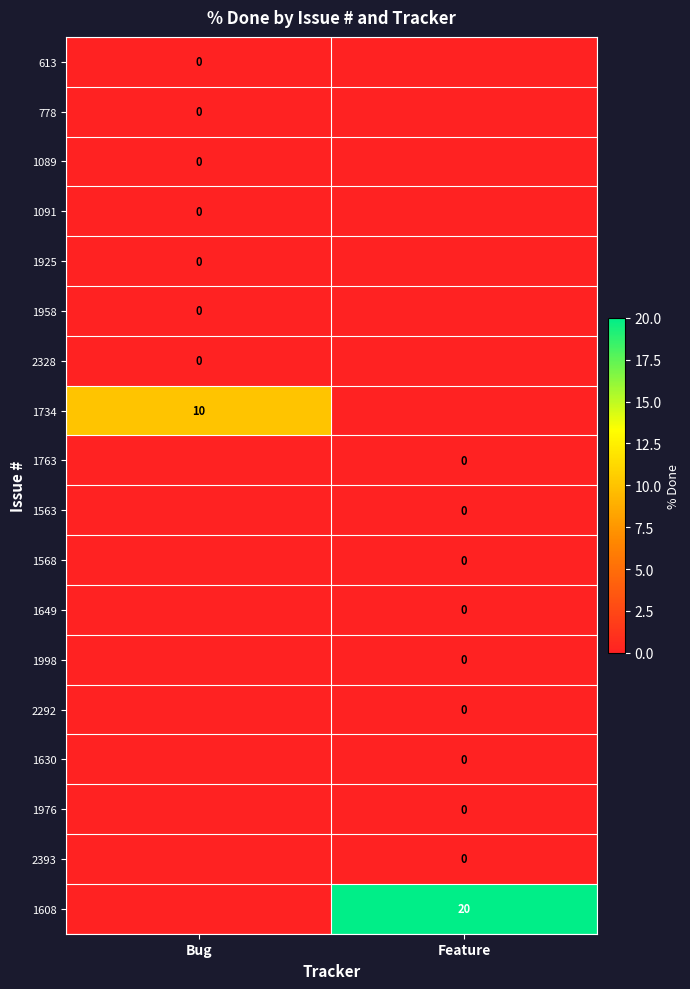

What is the total value across all series at Bug?

10